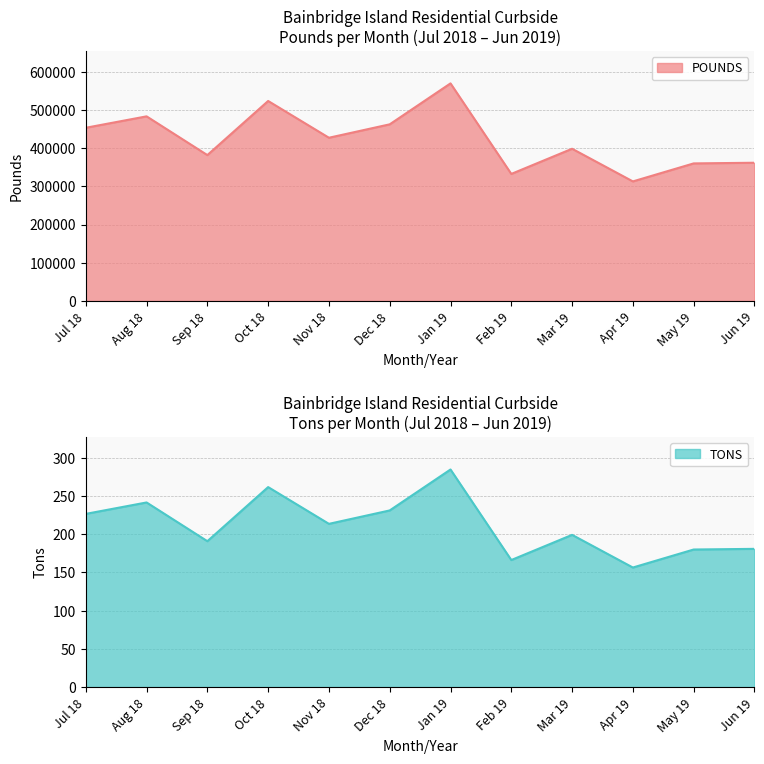

What is the sum of the POUNDS values at Feb 19 and Apr 19?

645340.0